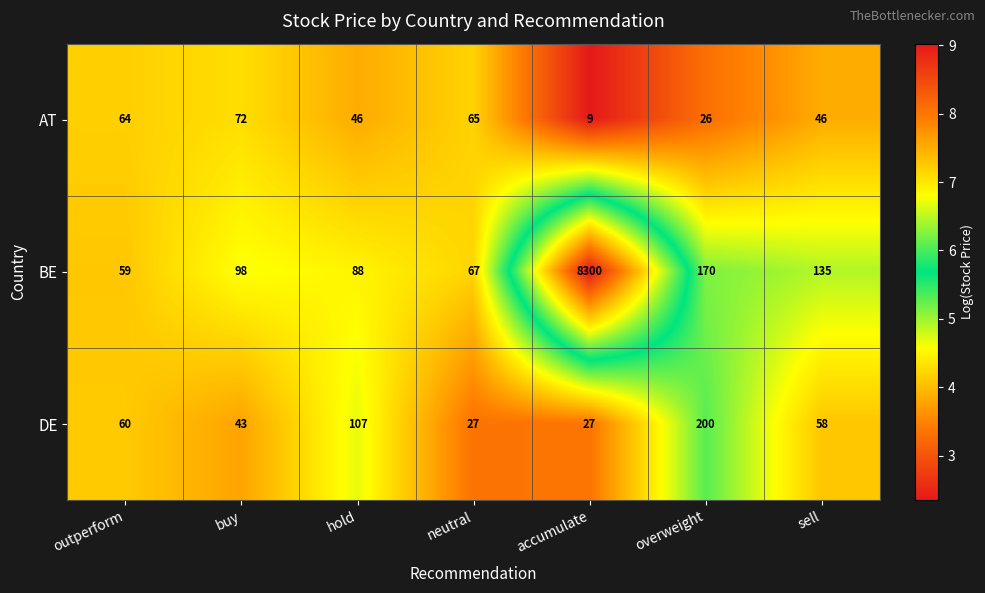

The value of AT at accumulate is 9. True or false?

True